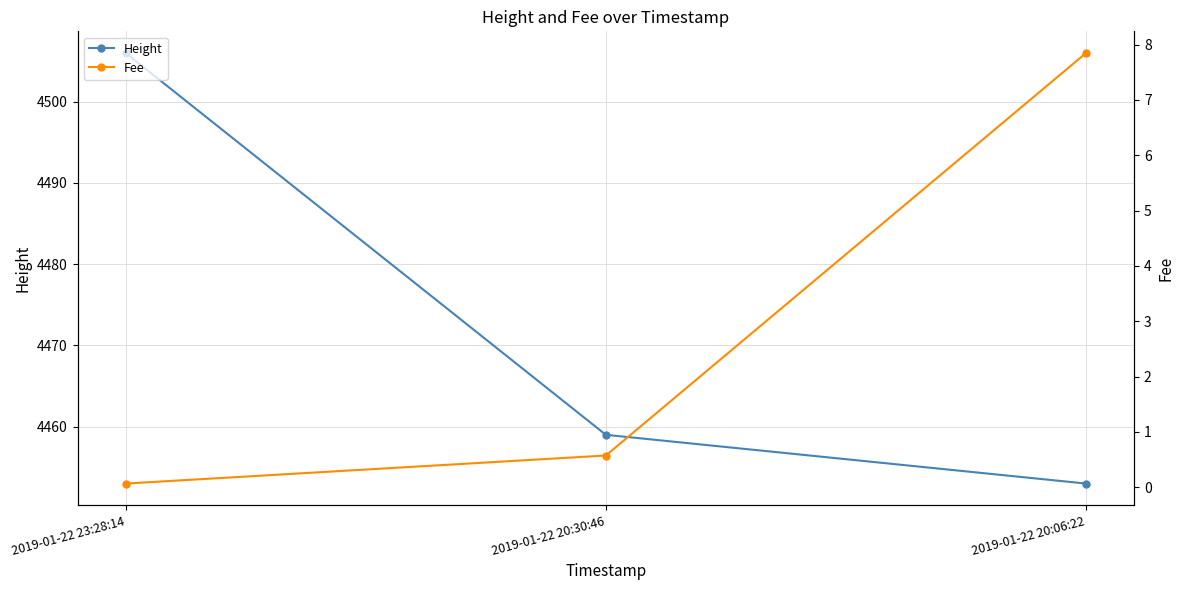

What is the average value of the Fee series?

2.8